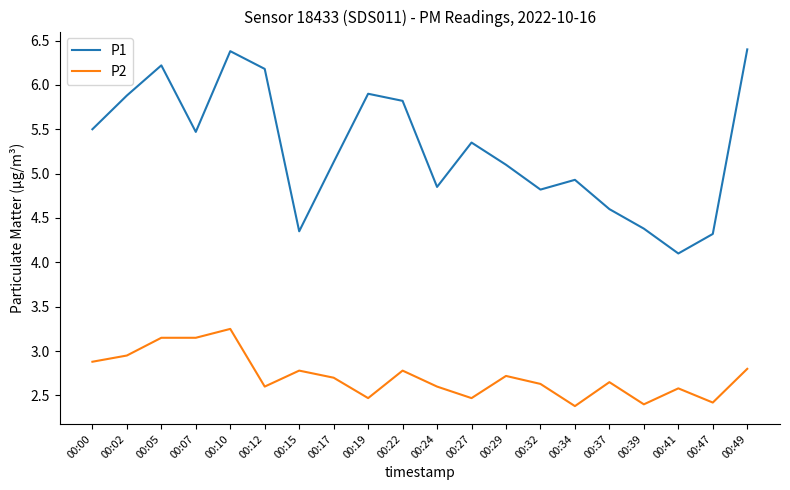

What is the difference between the second highest and minimum values in the P2 series?

0.8